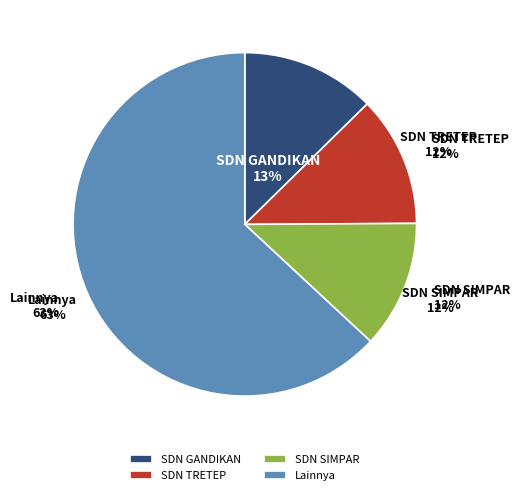

Does SD NEGERI 2 BENDUNGAN represent more than half of the total?

No